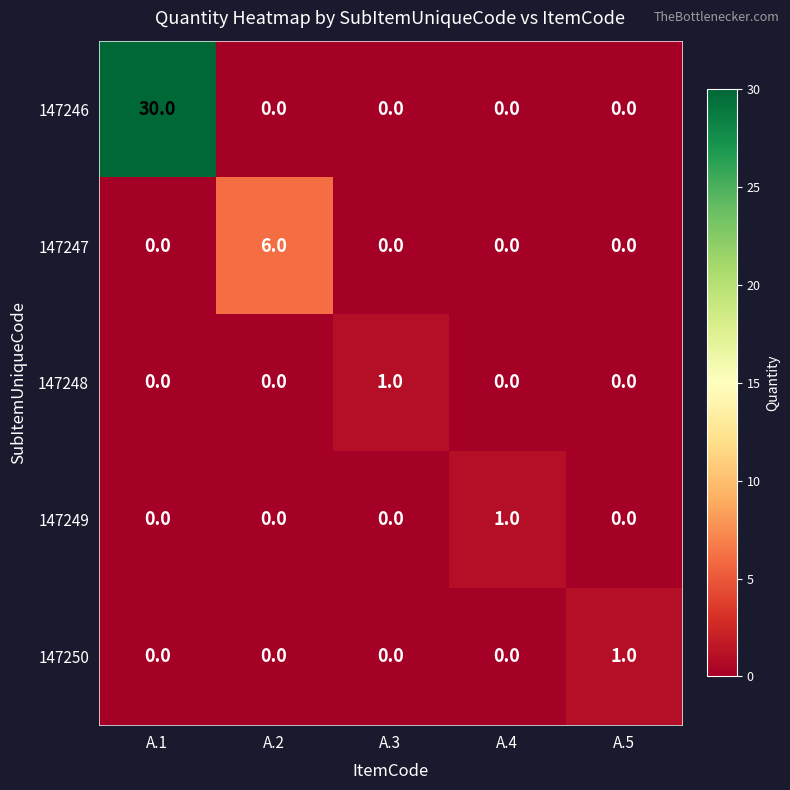

What is the highest value of the 147246 series?

30